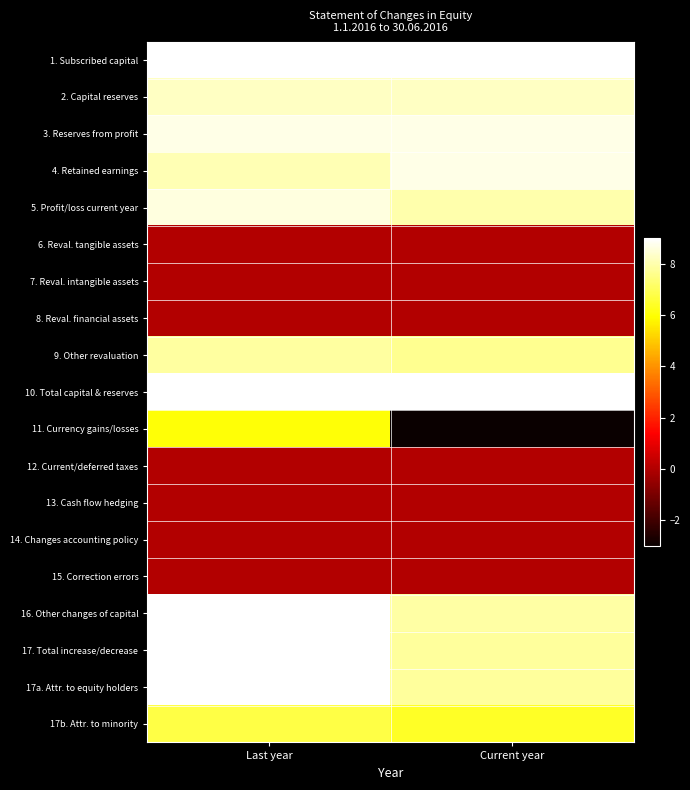

At how many categories does at least one series exceed 4?

2